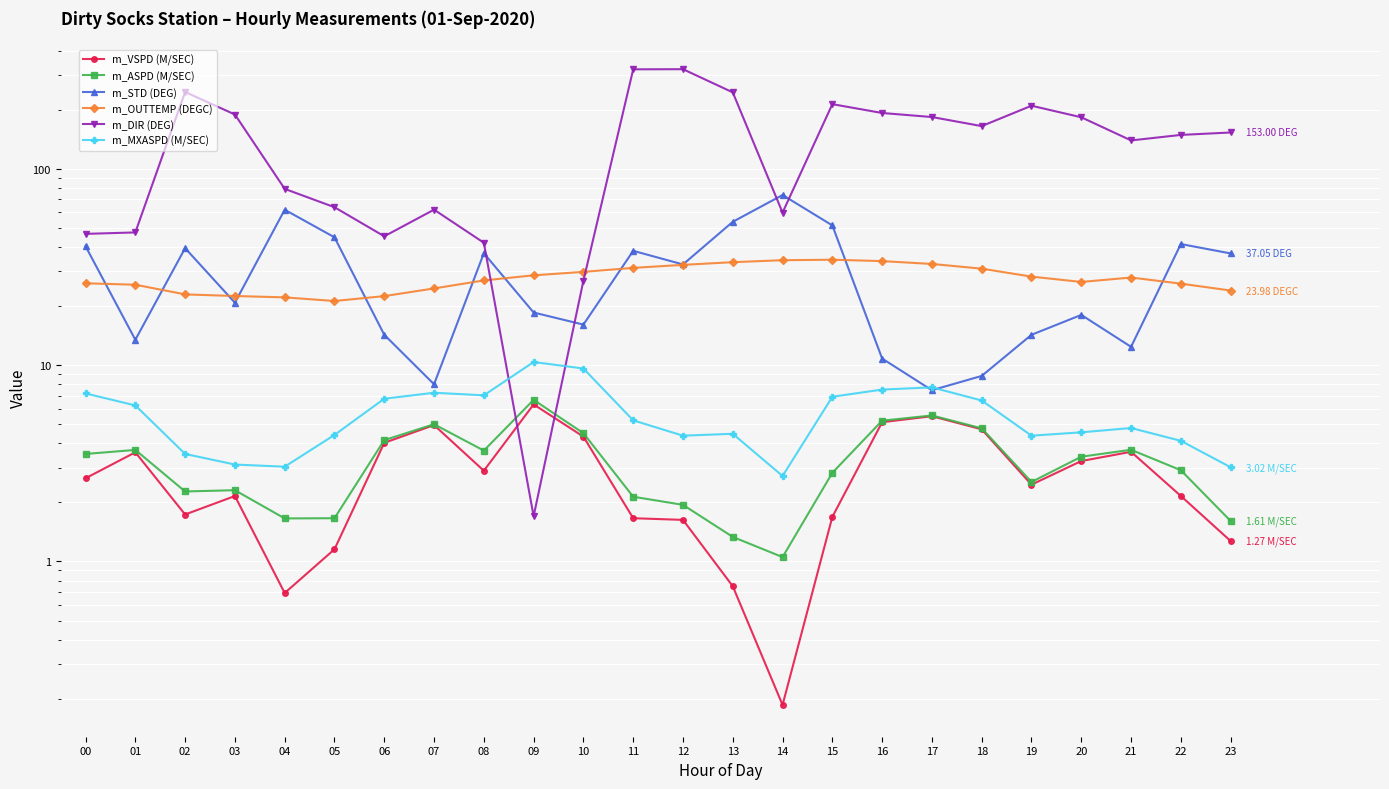

What is the difference between the second highest and minimum values in the m_OUTTEMP (DEGC) series?

13.0